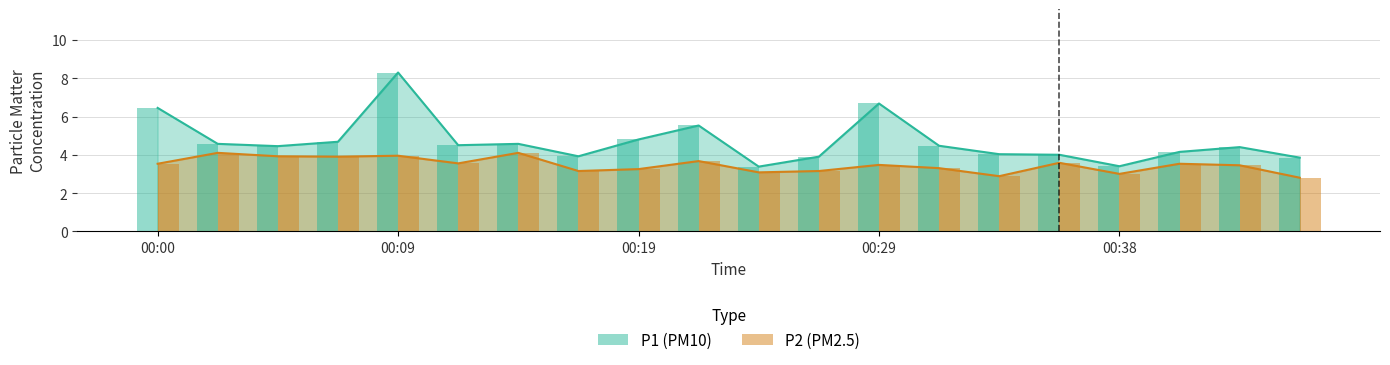

What is the sum of the P2 values at 00:34 and 00:36?

6.5